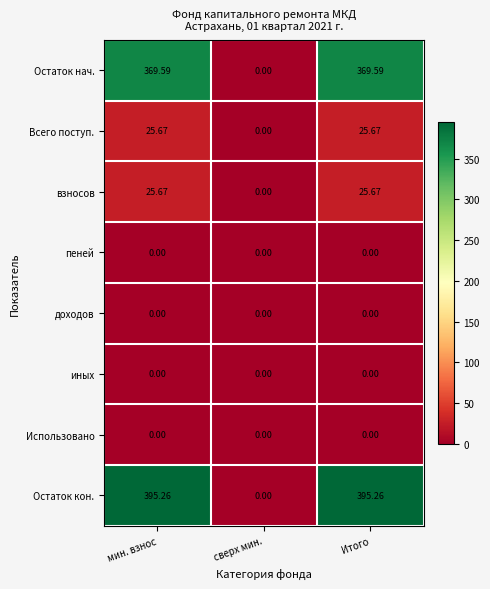

Which series changed the most between мин. взнос and сверх мин.?

Остаток кон.